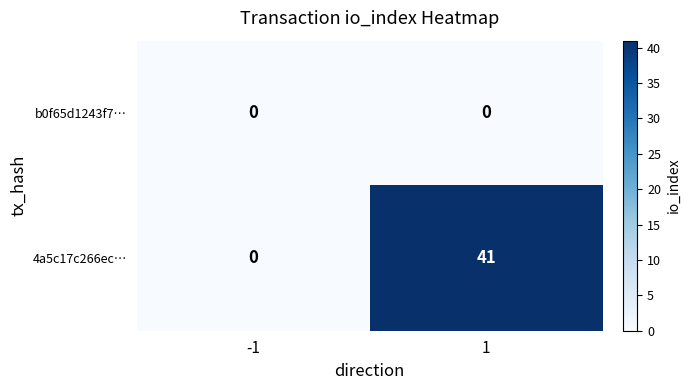

Which series has the largest total across all categories?

4a5c17c266ec…